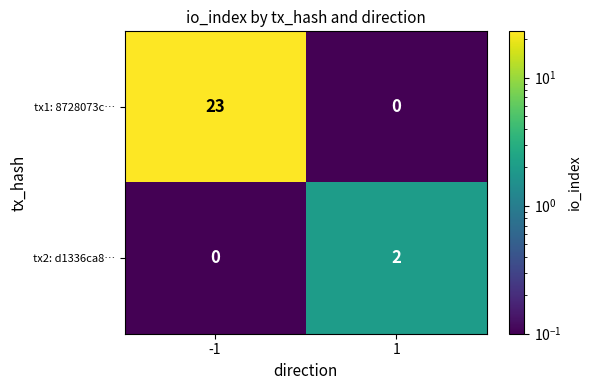

What is the approximate value of tx1: 8728073c… at -1?

23